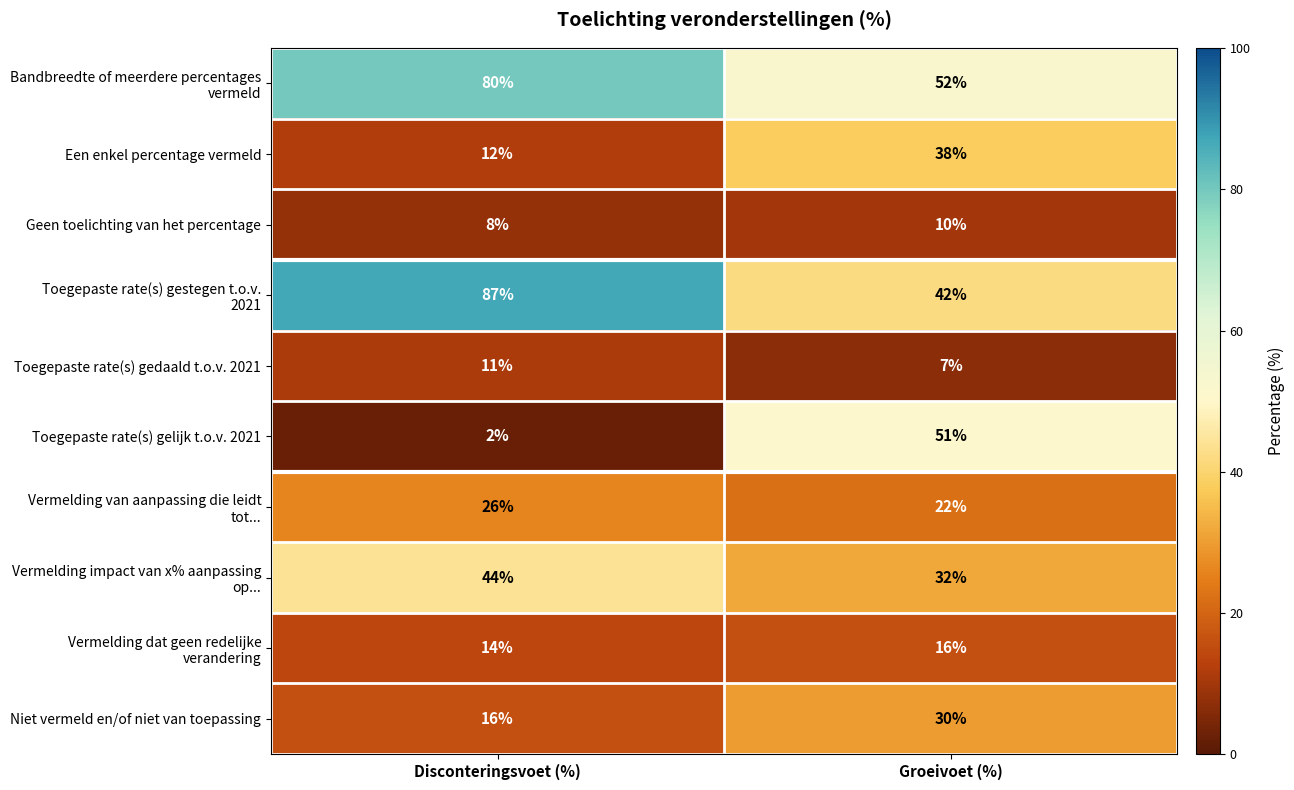

Which series has the largest range (max minus min)?

Toegepaste rate(s) gelijk t.o.v. 2021